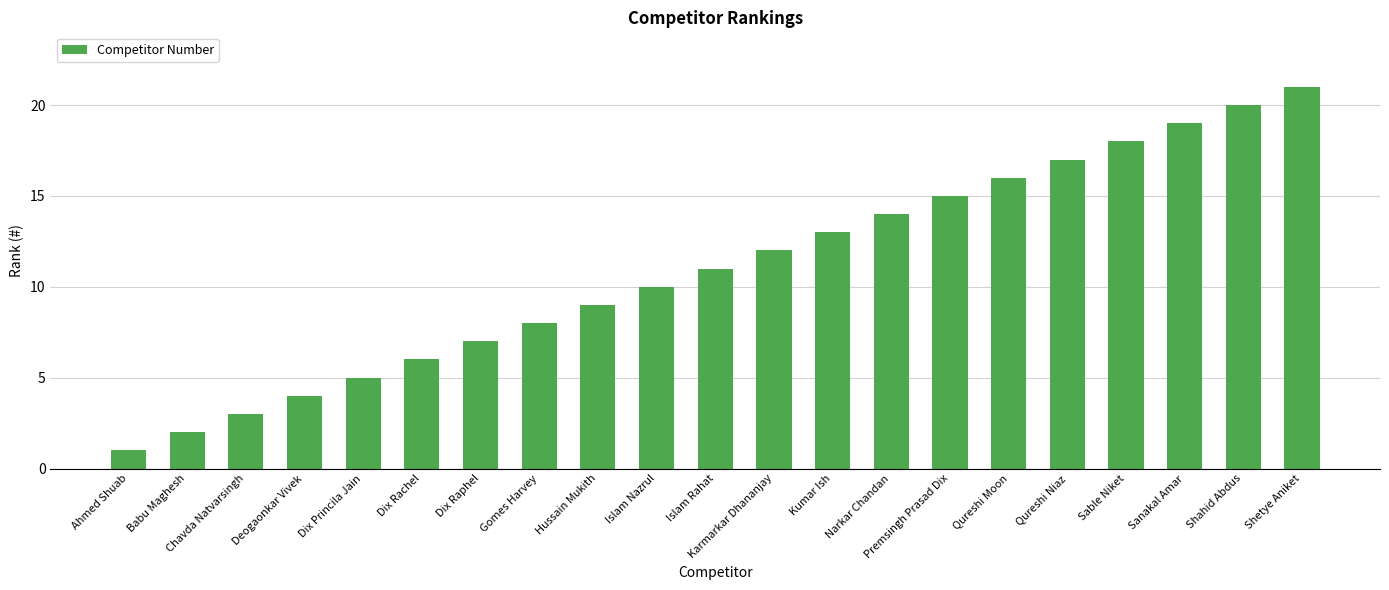

How many bars are there in total?

21